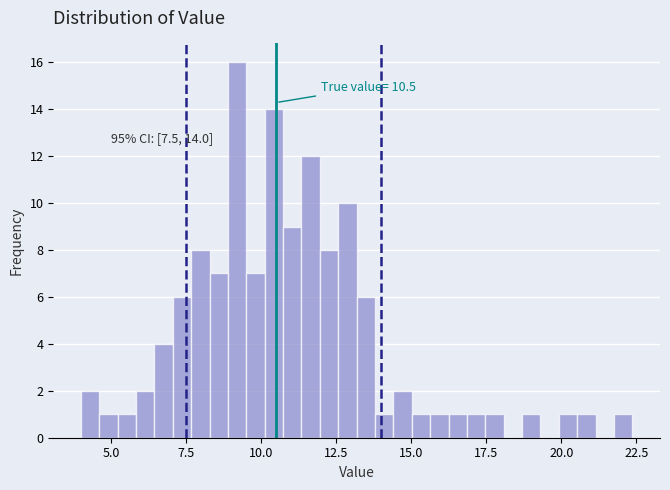

Read against the x-axis, roughly where is the centre of the tallest bar?

9.0